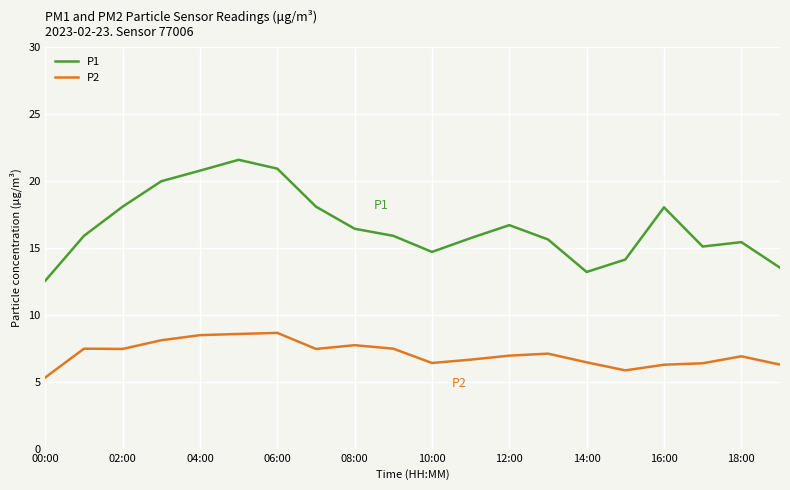

What is the average value of the P1 series?

16.6